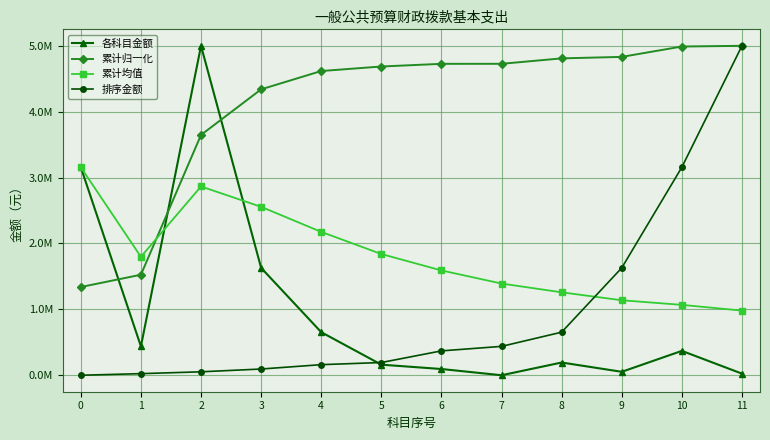

Rank the series by their maximum value, from lowest to highest.

累计均值, 各科目金额, 累计归一化, 排序金额